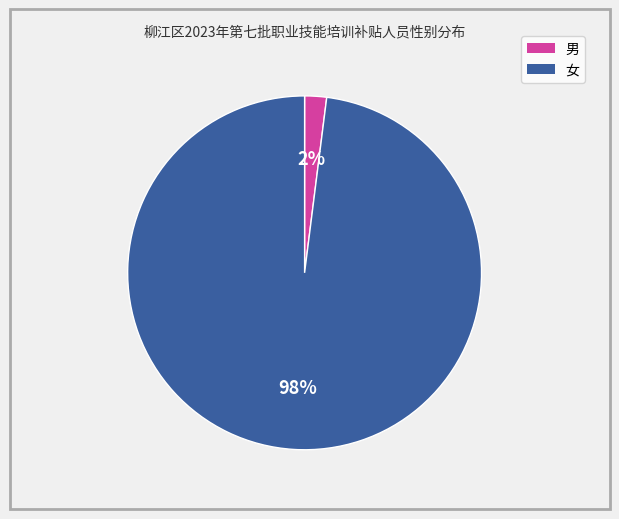

Which category accounts for the majority?

女